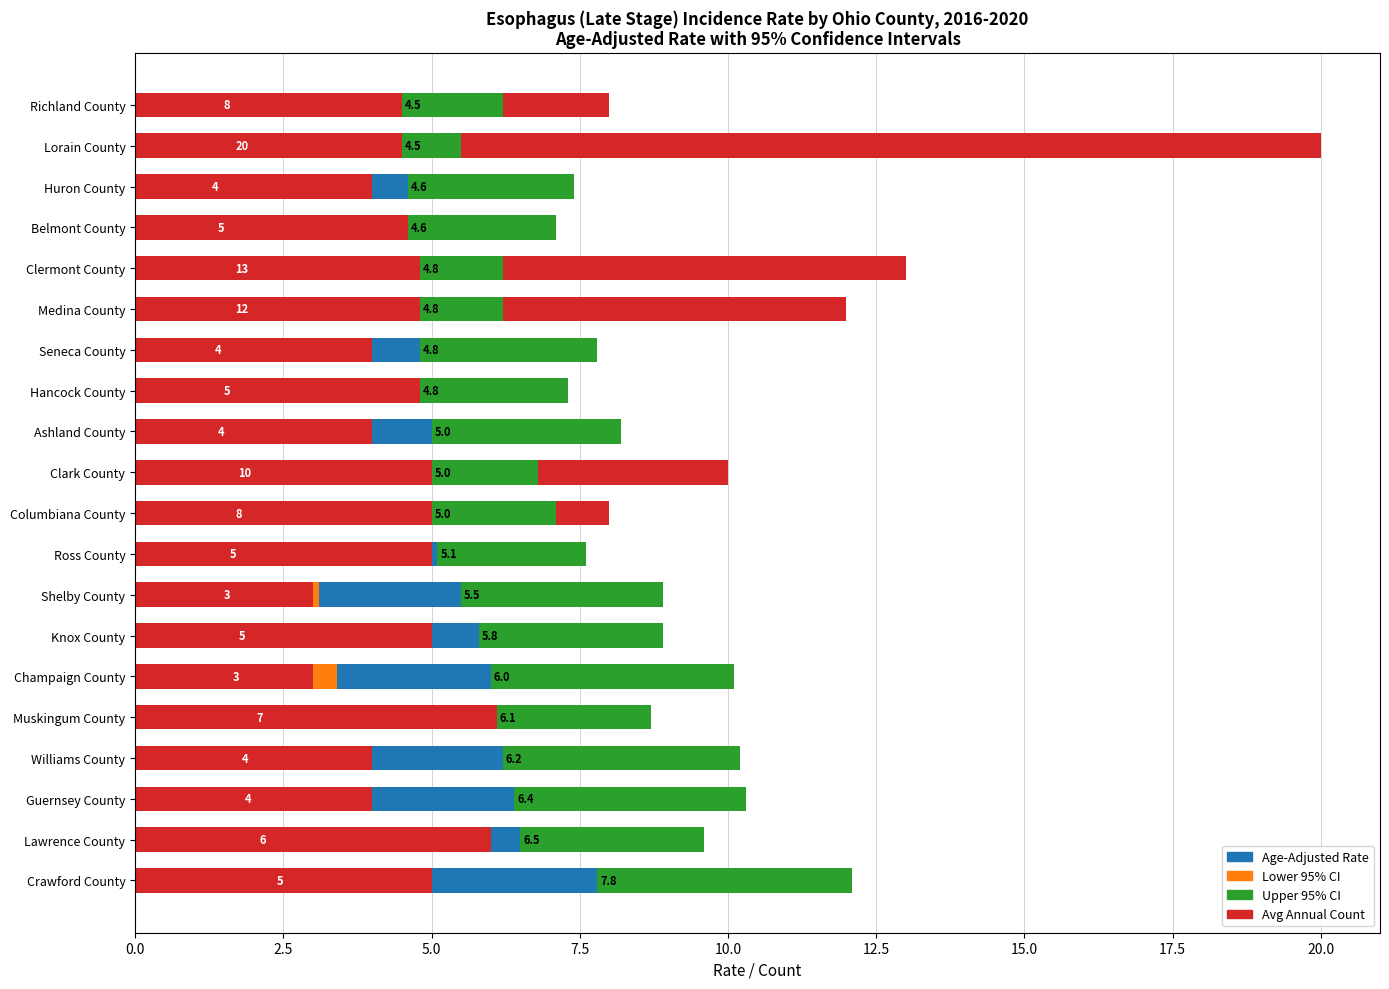

Is it true that Upper 95% CI equals 0.3 at Lorain County?

False